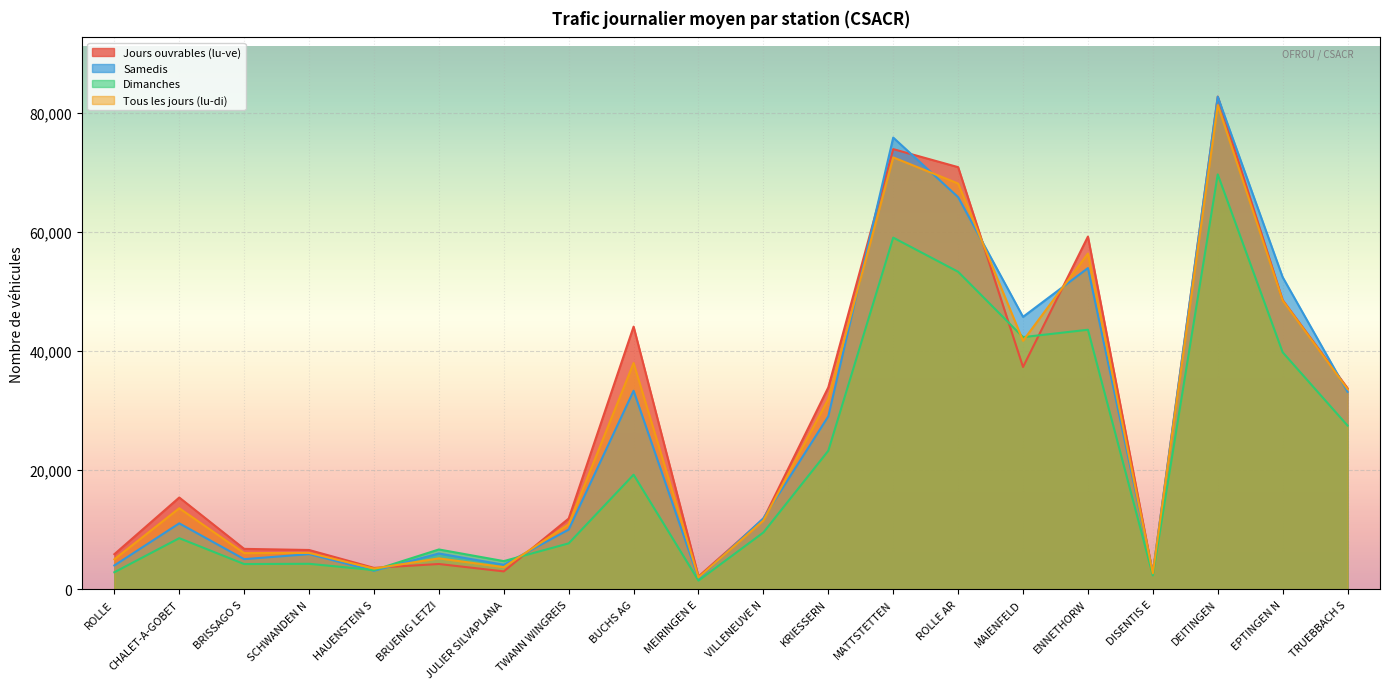

How many distinct data groups are displayed?

4